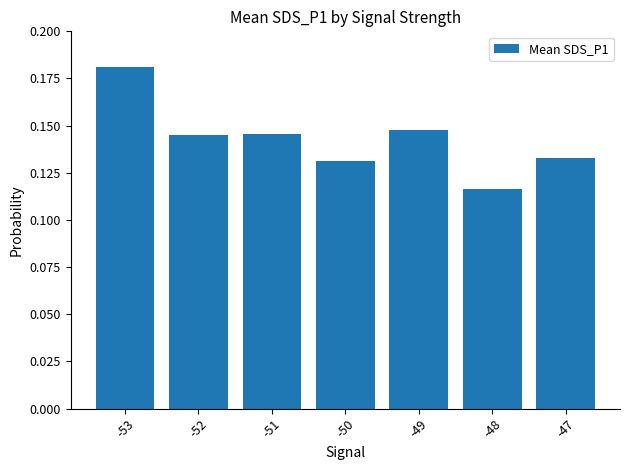

At which category does the chart reach its minimum across all series?

-48